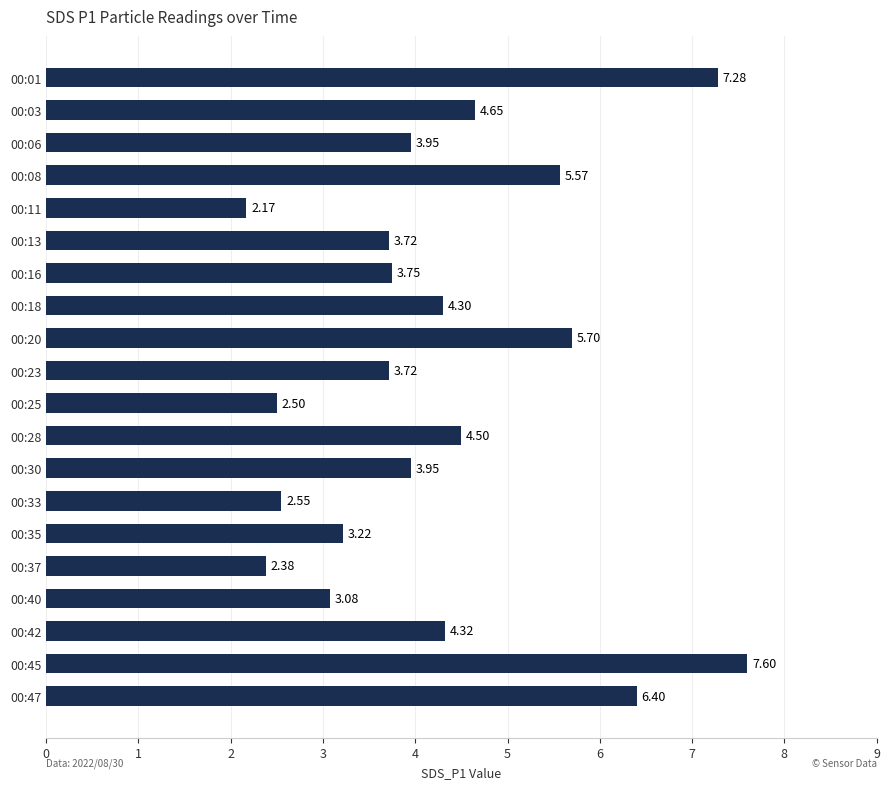

What is the ratio of the value at 00:25 to the value at 00:20?

0.4